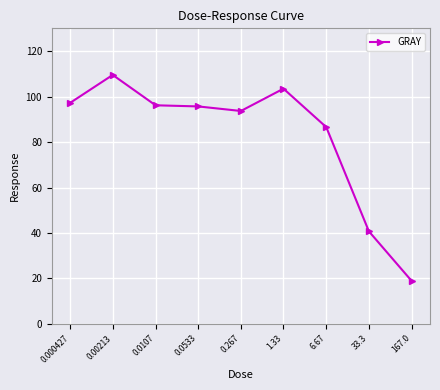

What value does the data have at 0.000427?

97.2